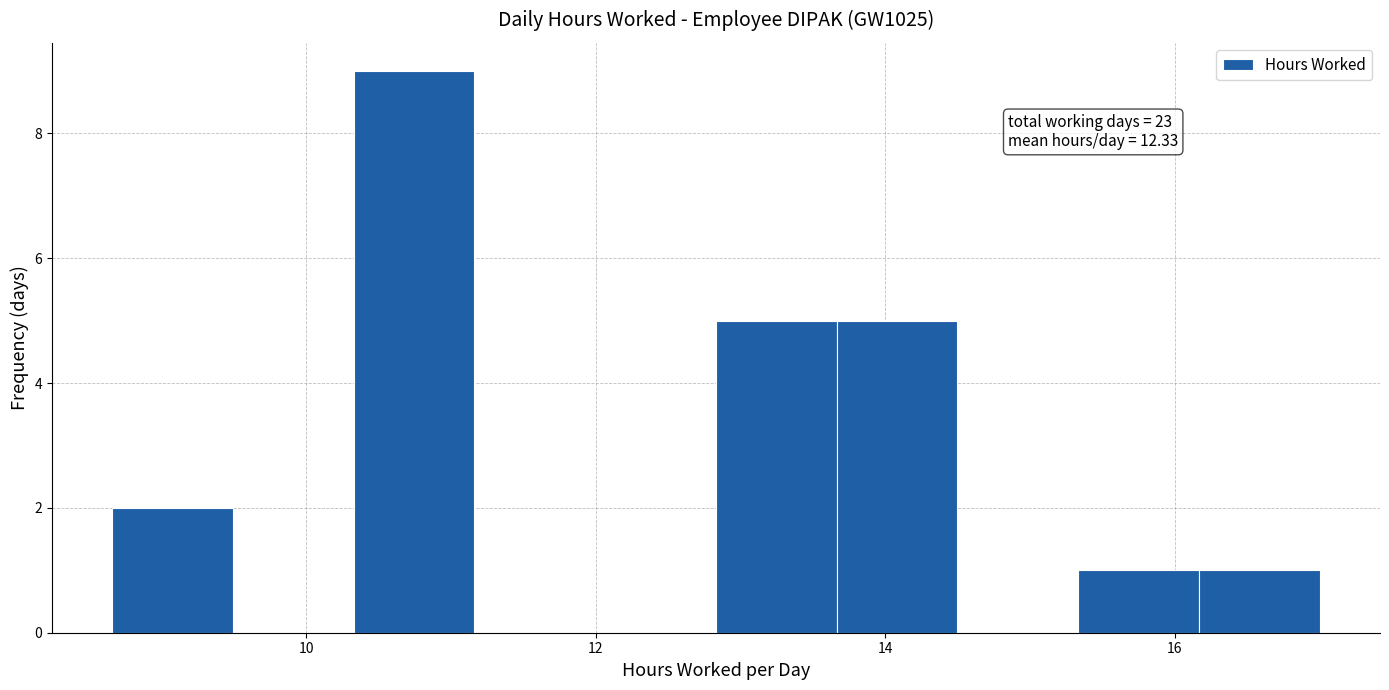

Over which range of the x-axis is the bar tallest?

10.4 to 11.2